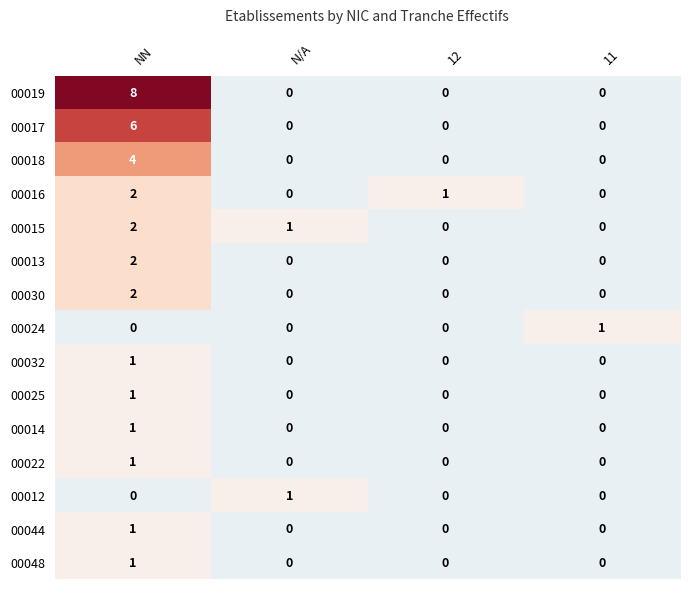

How many series are shown in this chart?

15